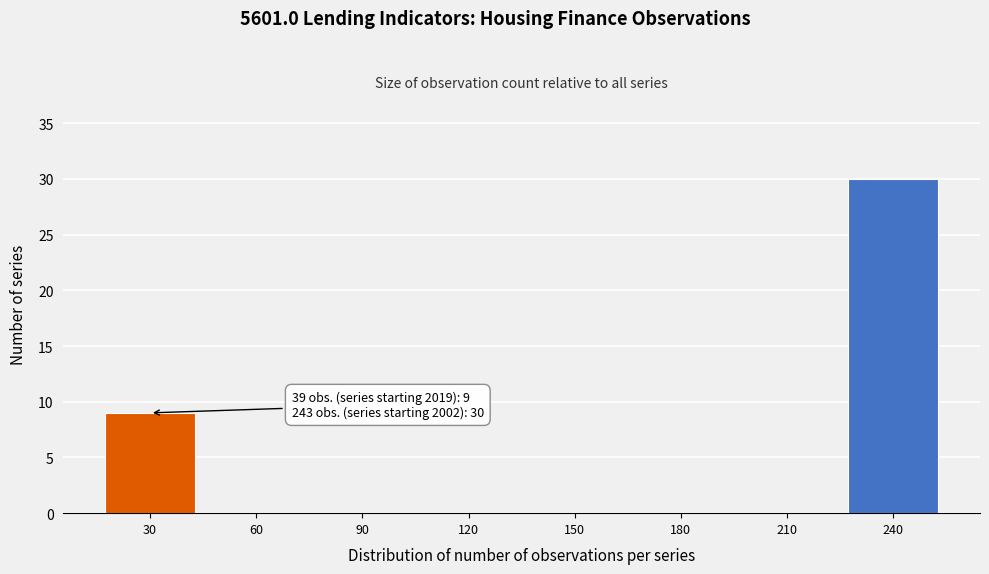

Reading left to right, extract all data points from this chart.

30=9	60=0	90=0	120=0	150=0	180=0	210=0	240=30